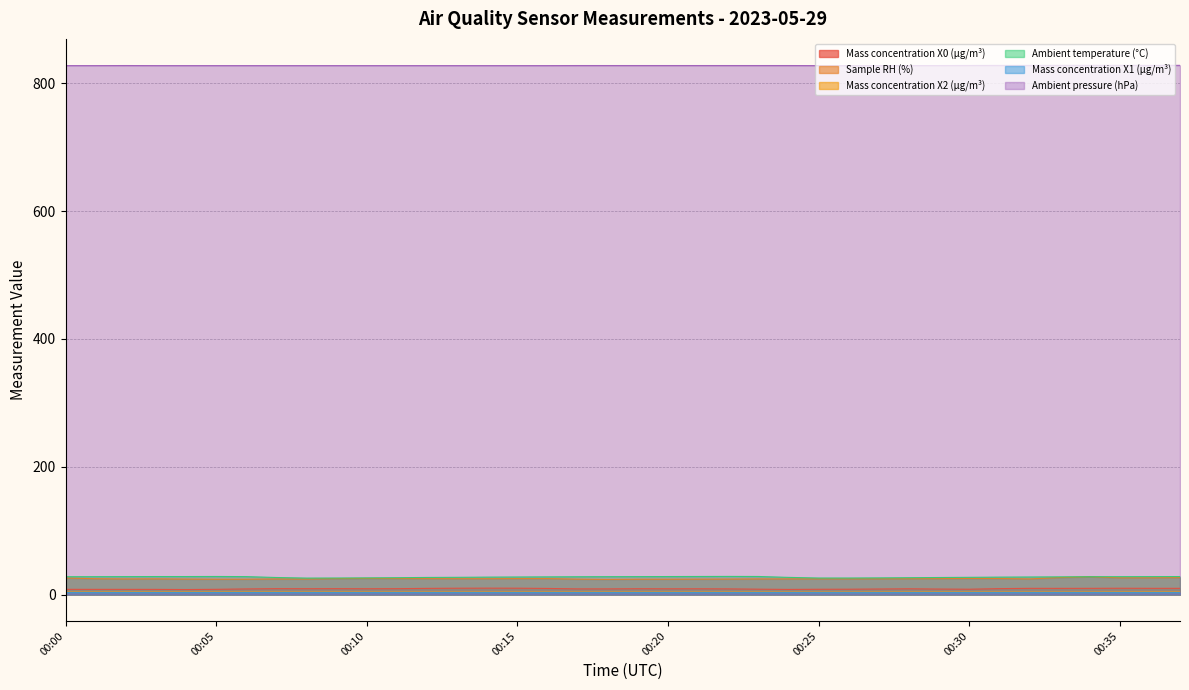

What are all the series names shown in the legend?

Mass concentration X0 (μg/m³), Sample RH (%), Mass concentration X2 (μg/m³), Ambient temperature (°C), Mass concentration X1 (μg/m³), Ambient pressure (hPa)